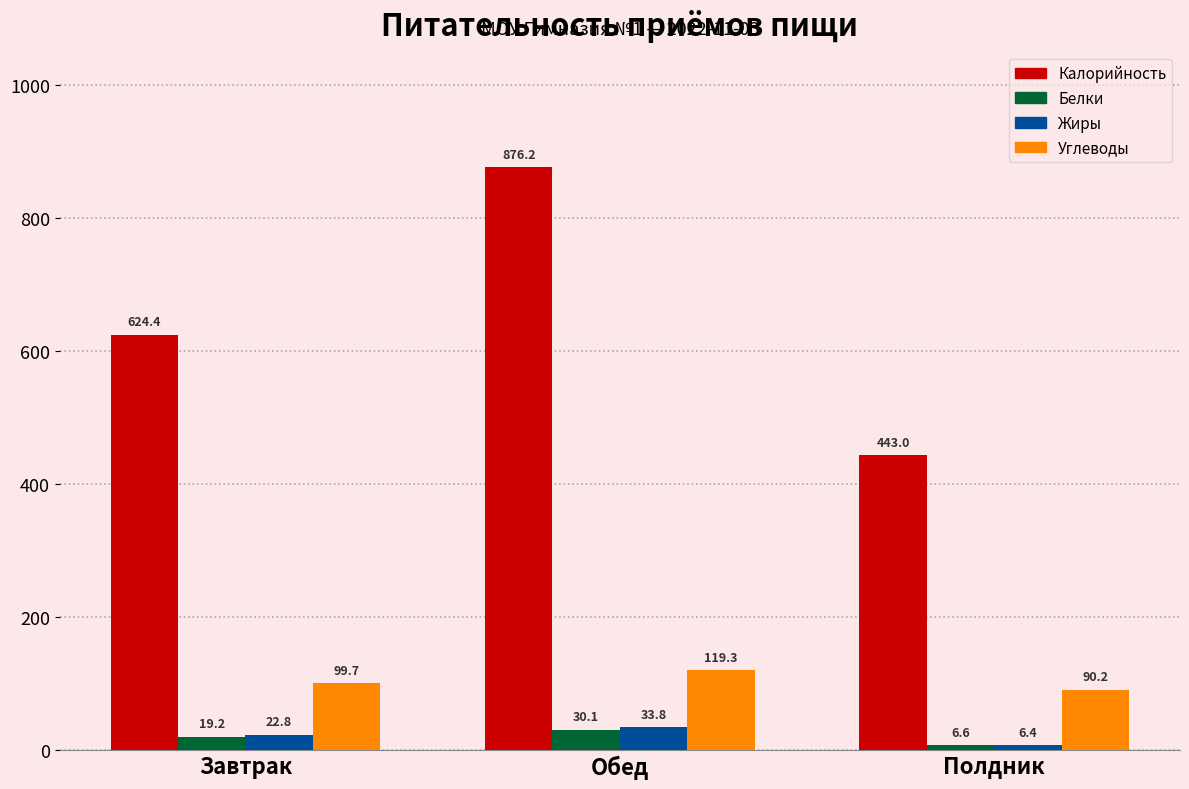

Is the value of Белки at Полдник greater than the value of Калорийность at Полдник?

No